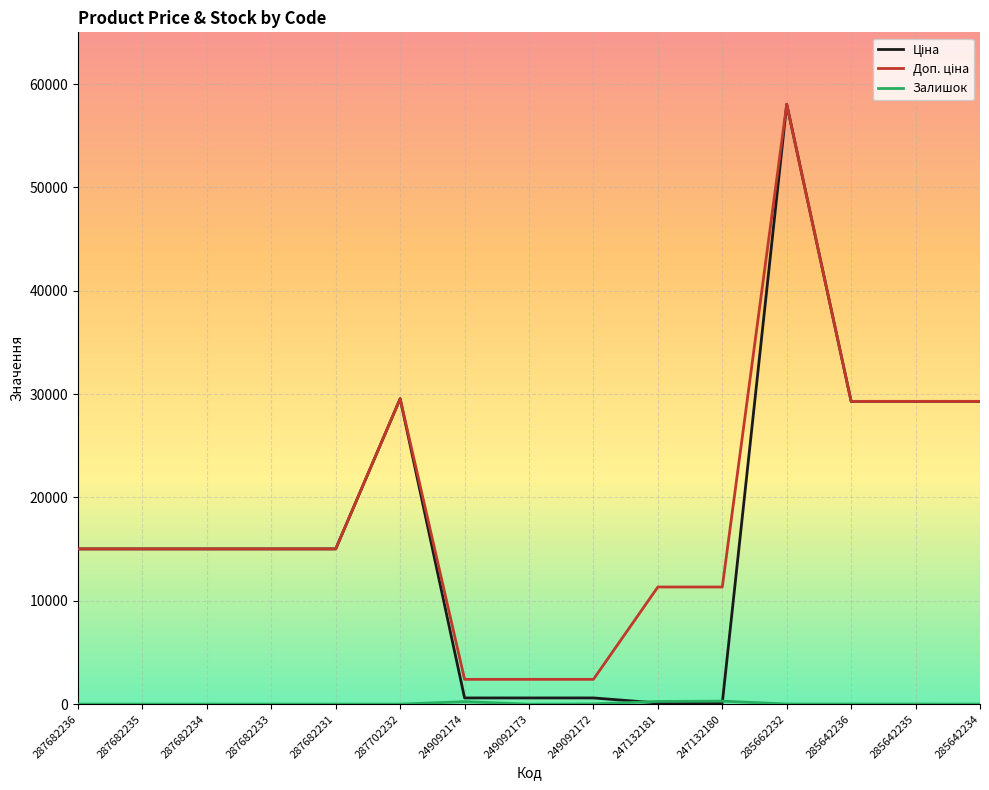

What is the difference between the highest and lowest values at 287682231?

15019.2